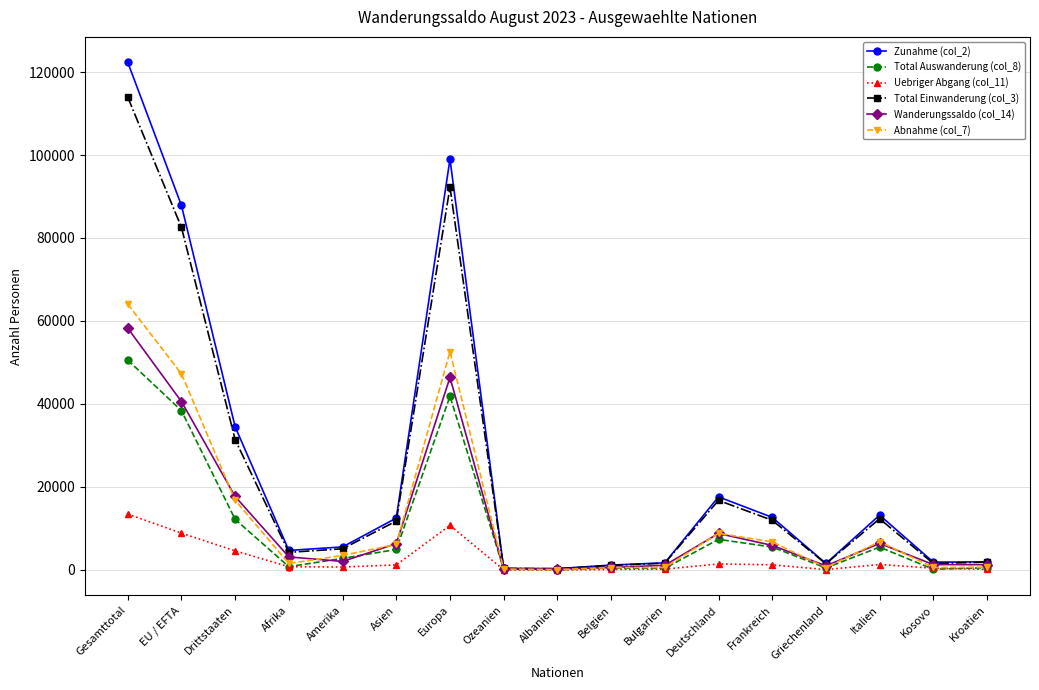

Rank the series by their maximum value, from highest to lowest.

Zunahme (col_2), Total Einwanderung (col_3), Abnahme (col_7), Wanderungssaldo (col_14), Total Auswanderung (col_8), Uebriger Abgang (col_11)